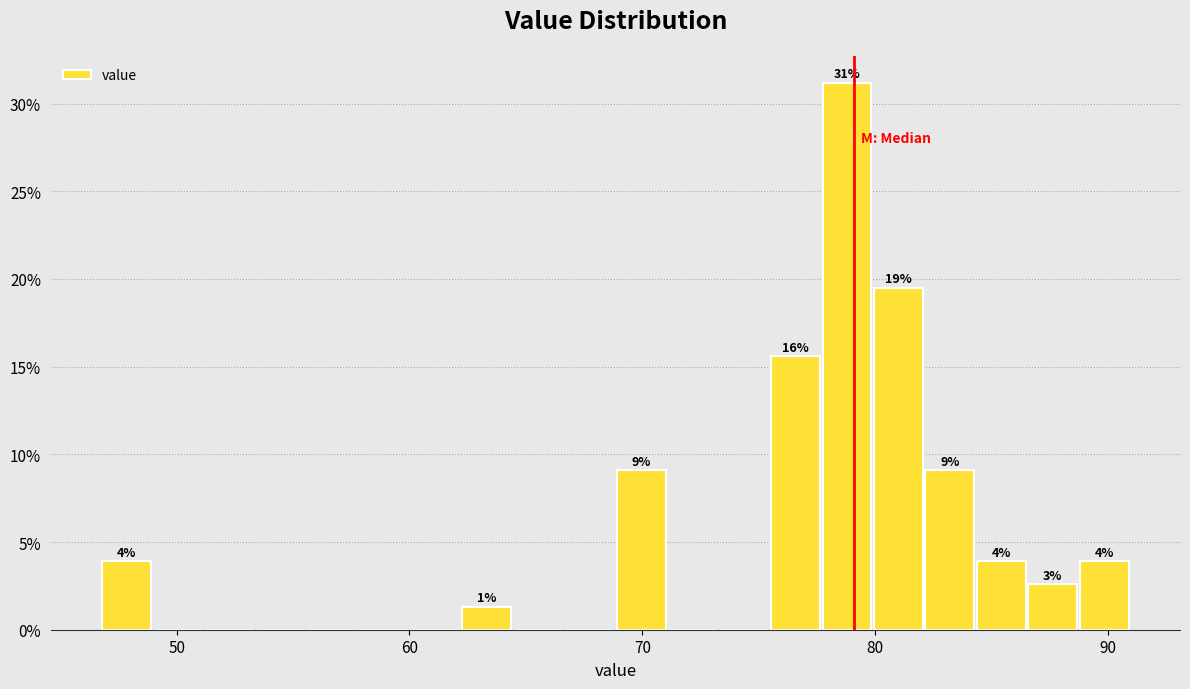

Read against the x-axis, roughly where is the centre of the tallest bar?

79